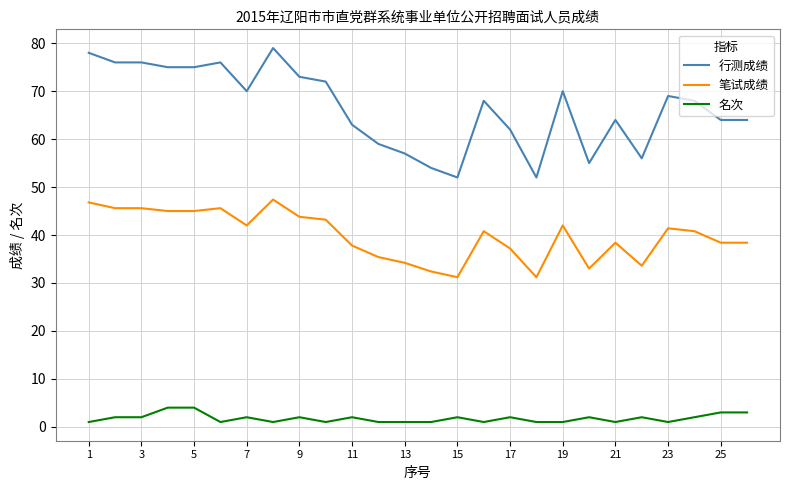

Which series has the largest total across all categories?

行测成绩